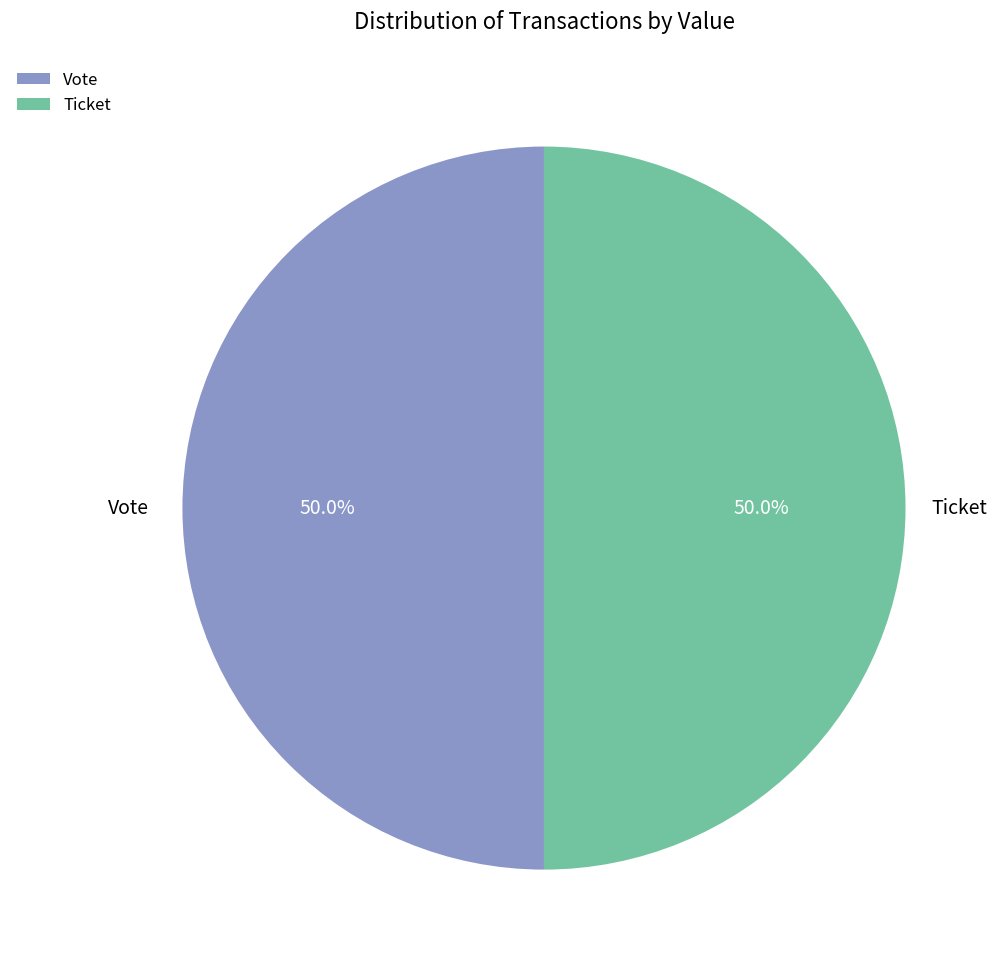

Combined, do Ticket and Vote account for over 50%?

Yes